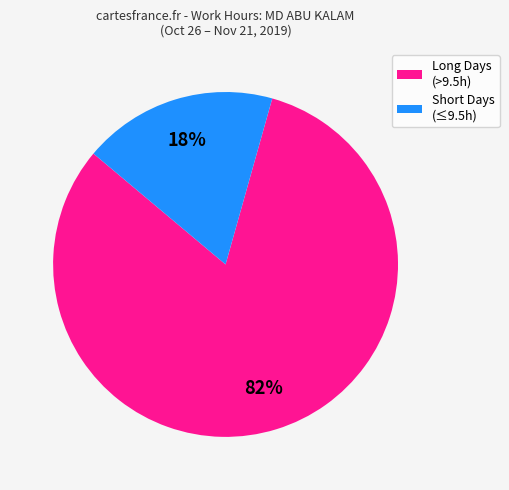

Does any single category account for the majority?

Yes